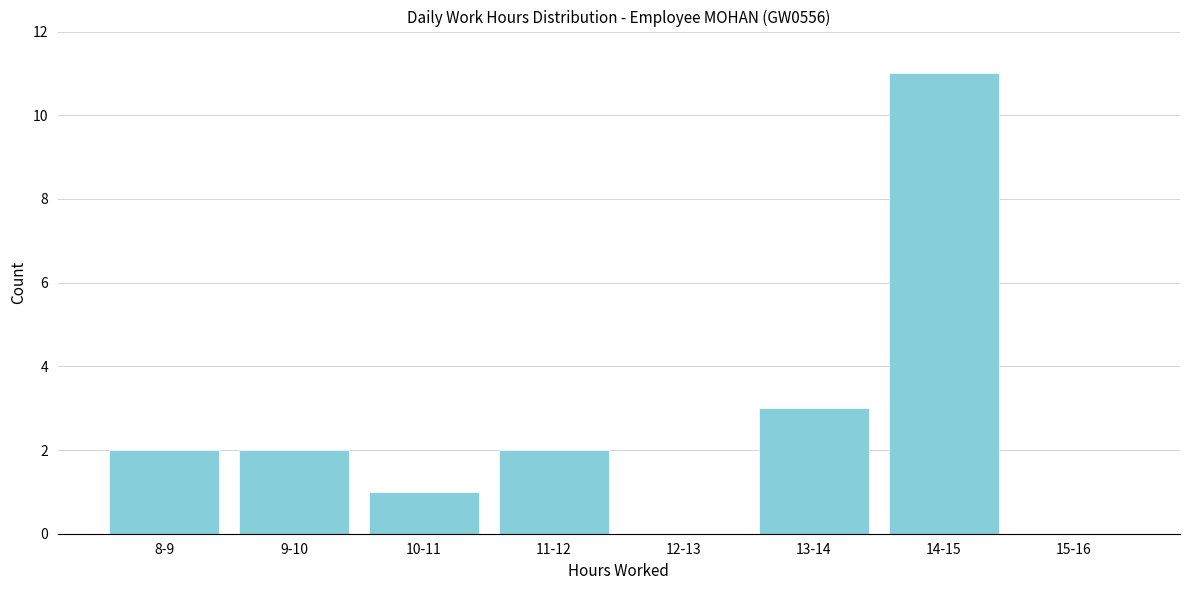

Reading left to right, what are all the values shown in this chart?

8-9=2	9-10=2	10-11=1	11-12=2	12-13=0	13-14=3	14-15=11	15-16=0